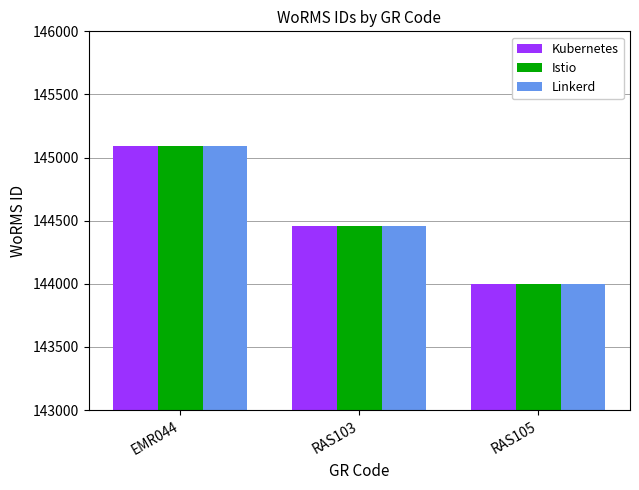

What are all the series names shown in the legend?

Kubernetes, Istio, Linkerd